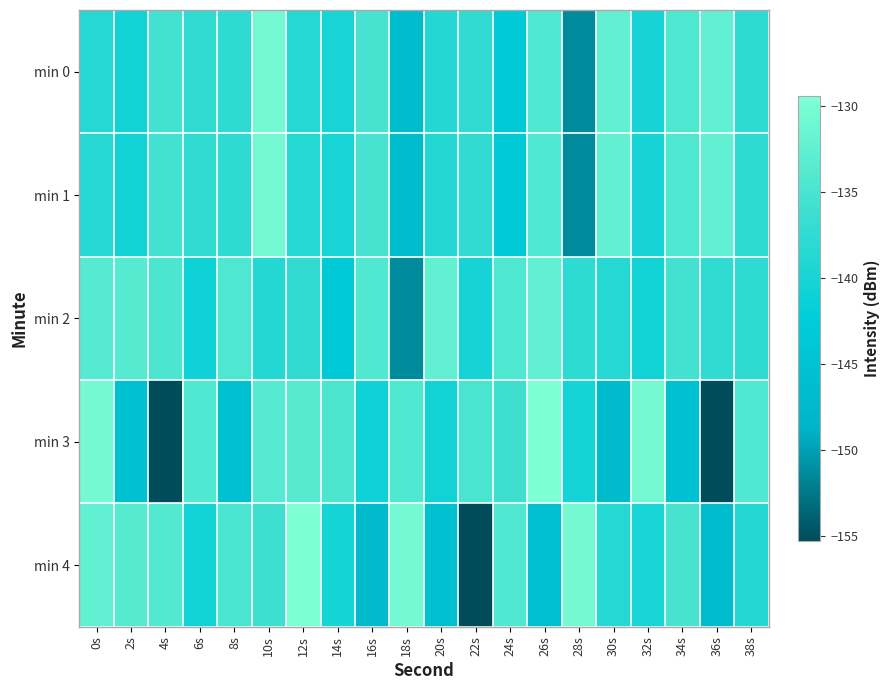

Between 10s and 34s, which series saw the biggest shift?

min 3